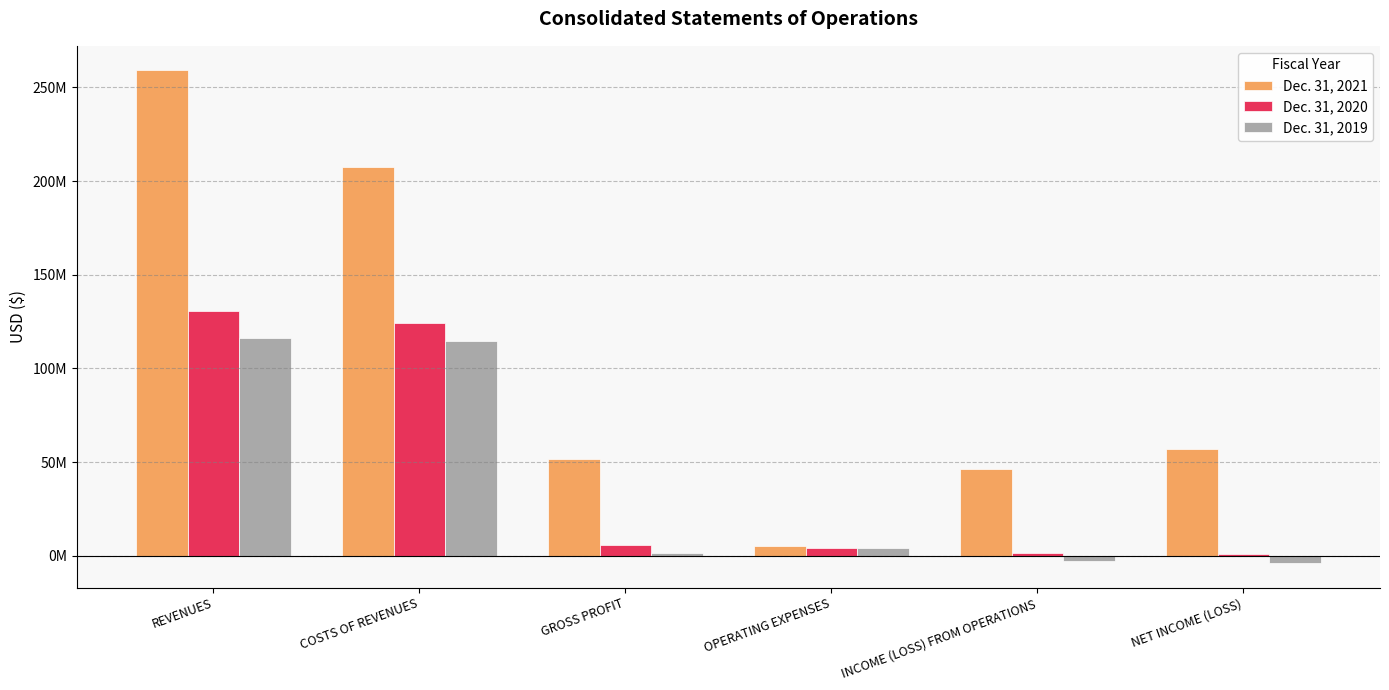

Does the chart contain any negative values?

Yes